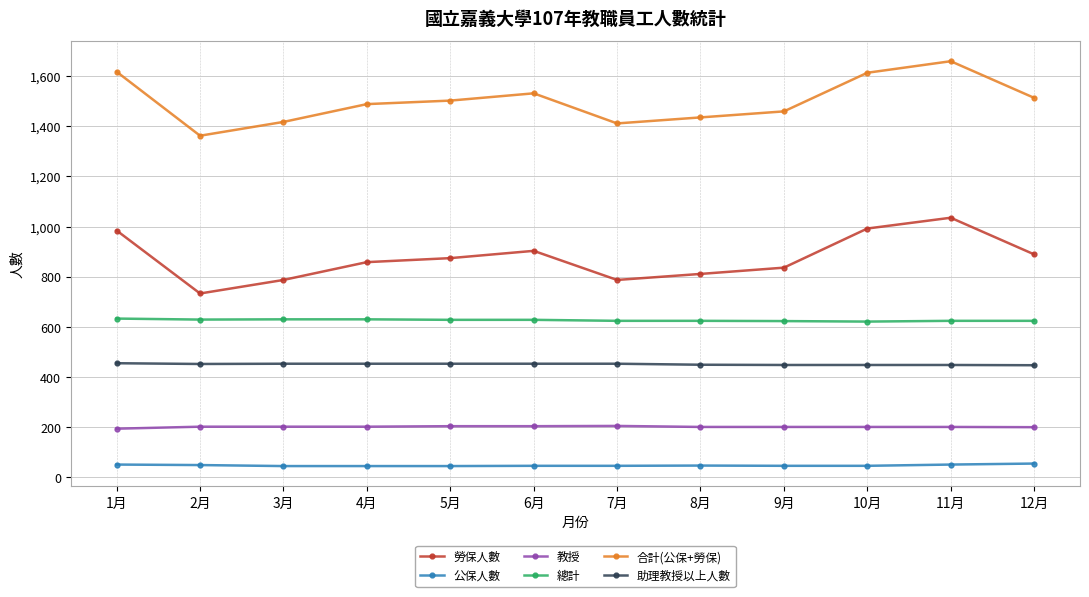

Which category has the lowest value in the 合計(公保+勞保) series?

2月